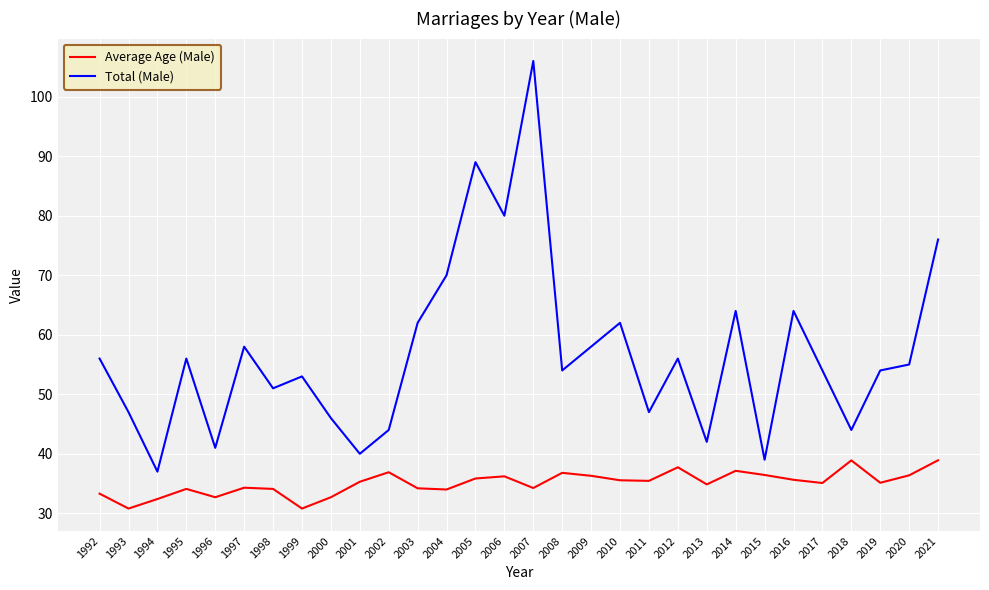

What is the average value of the Total (Male) series?

56.8